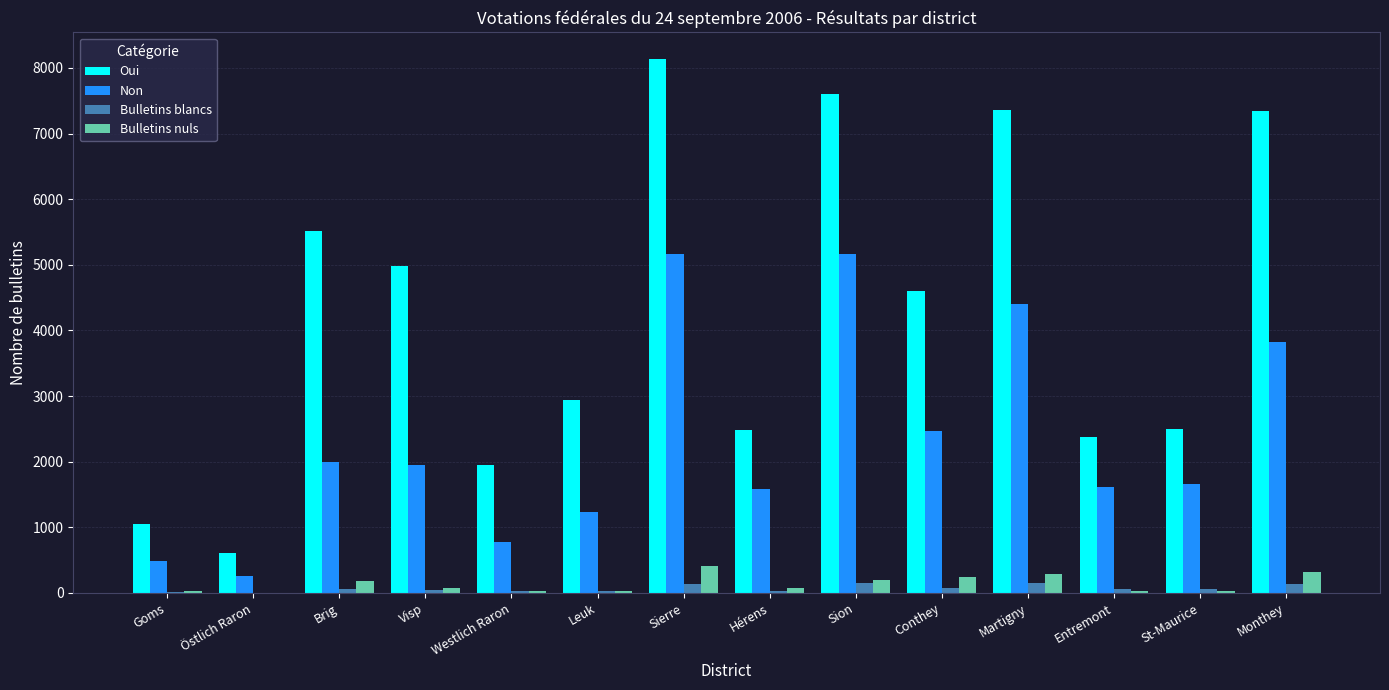

The value of Oui at Leuk is 4178. True or false?

False